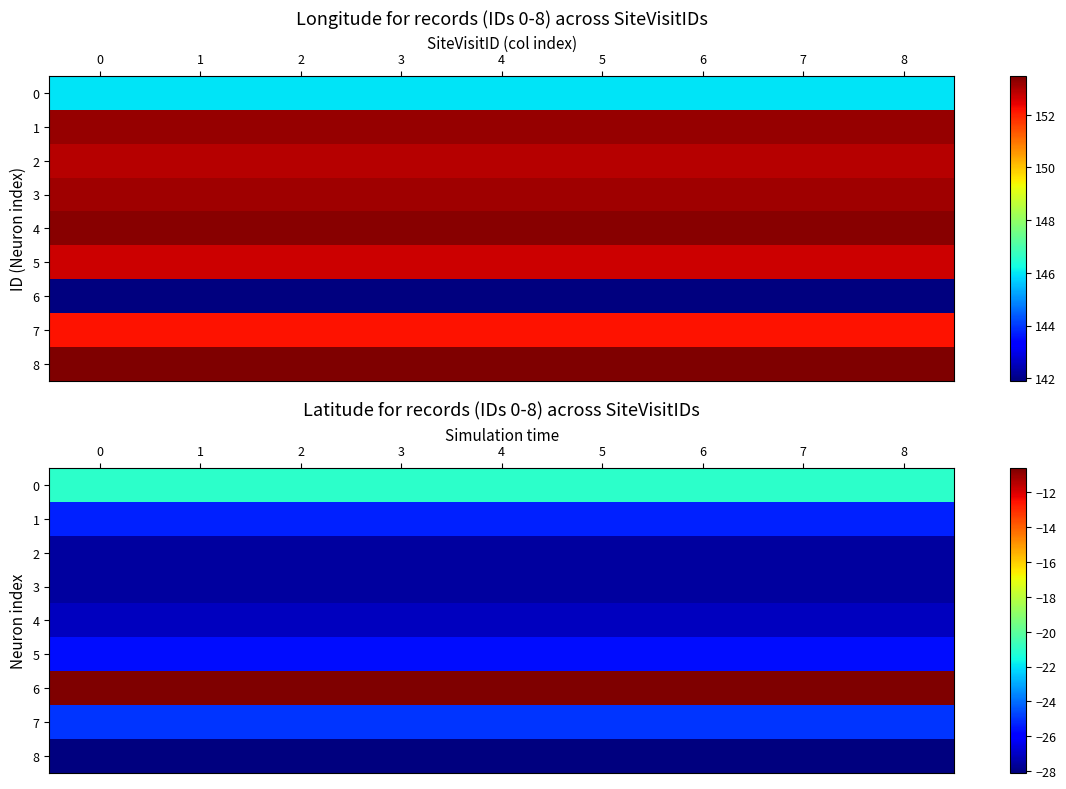

What is the approximate value of 1 at 4?

-25.3